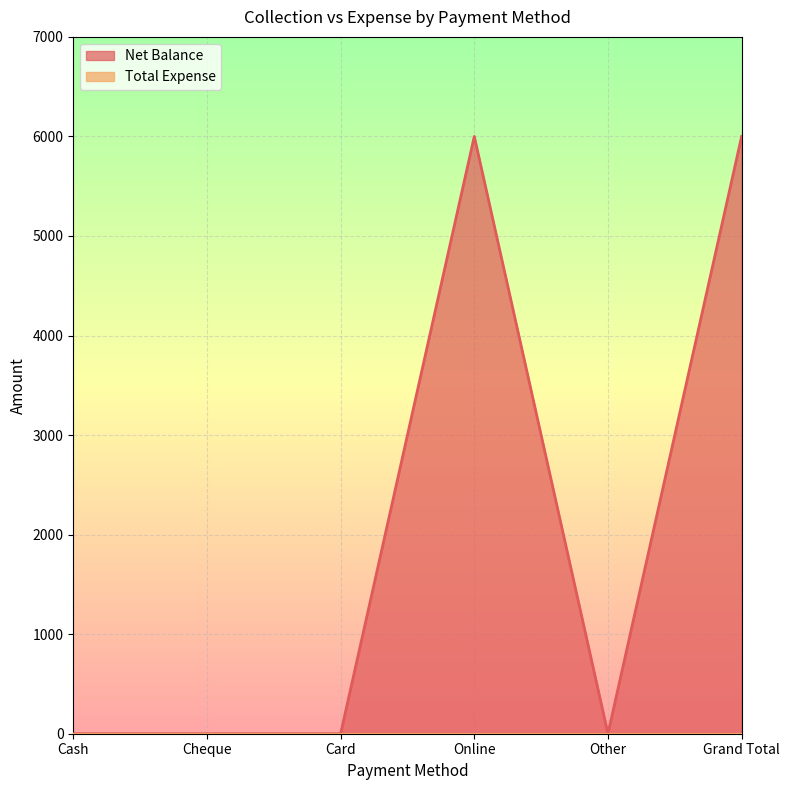

What is the average value?

2000